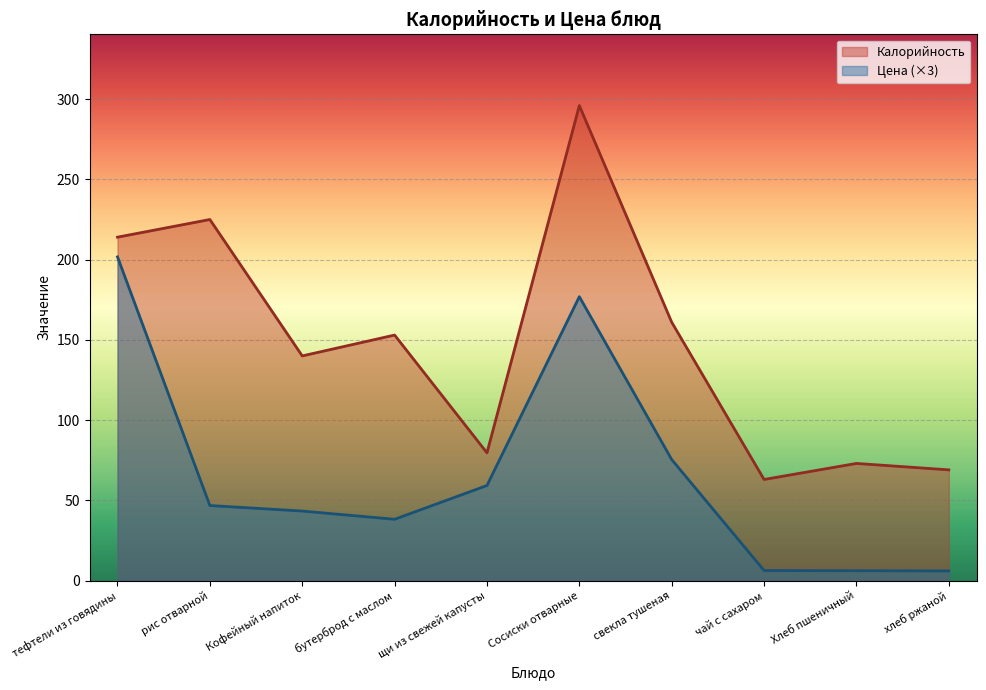

Which series has the largest total across all categories?

Калорийность